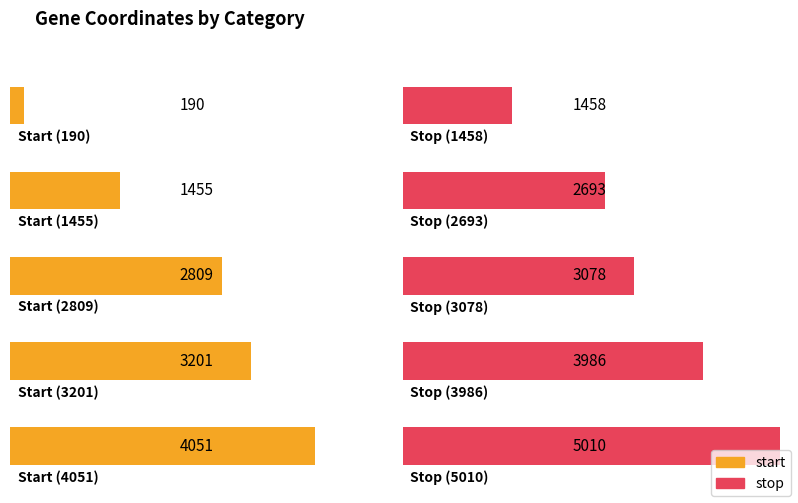

What are all the series names shown in the legend?

start, stop